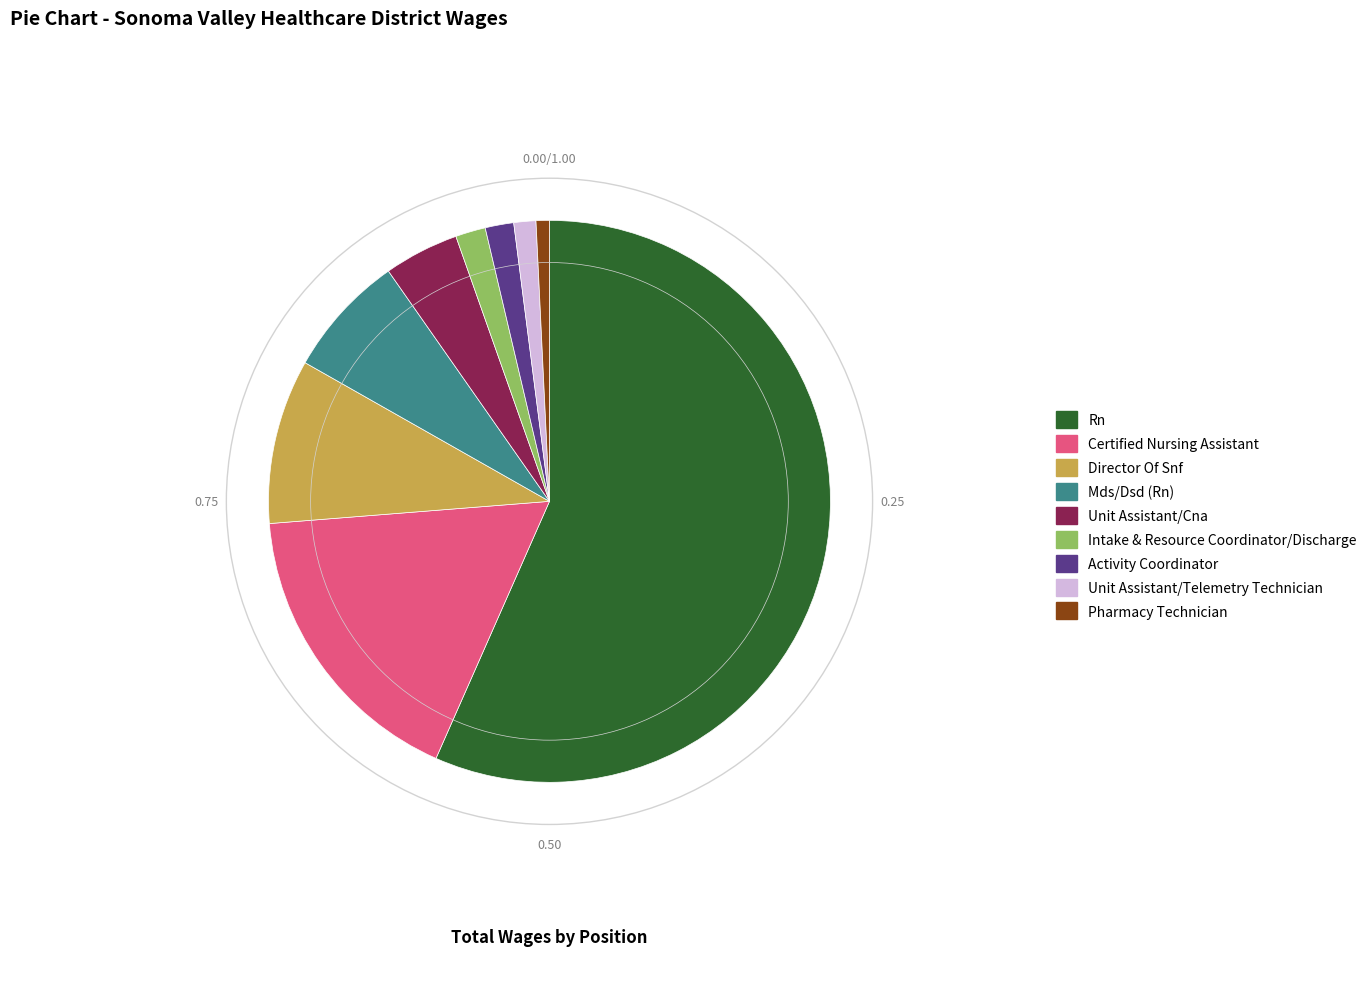

Which slice is the largest?

Rn